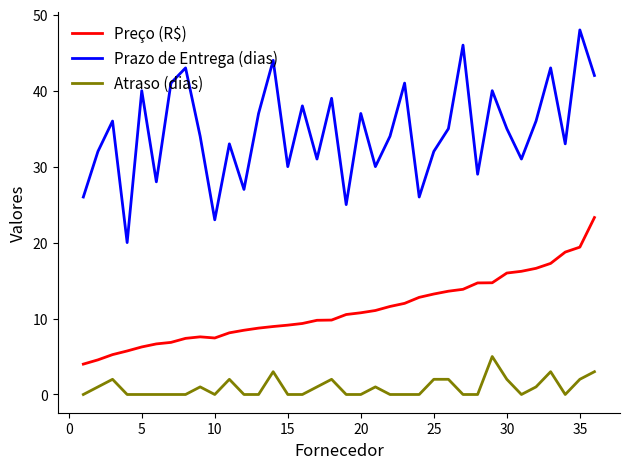

Which series has the widest spread of values?

Prazo de Entrega (dias)